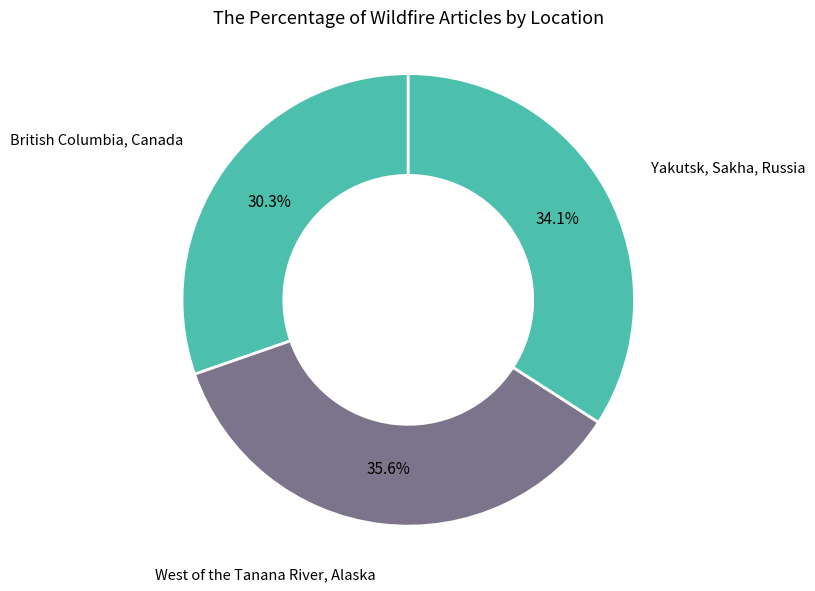

Which category has the biggest portion of the pie?

West of the Tanana River, Alaska